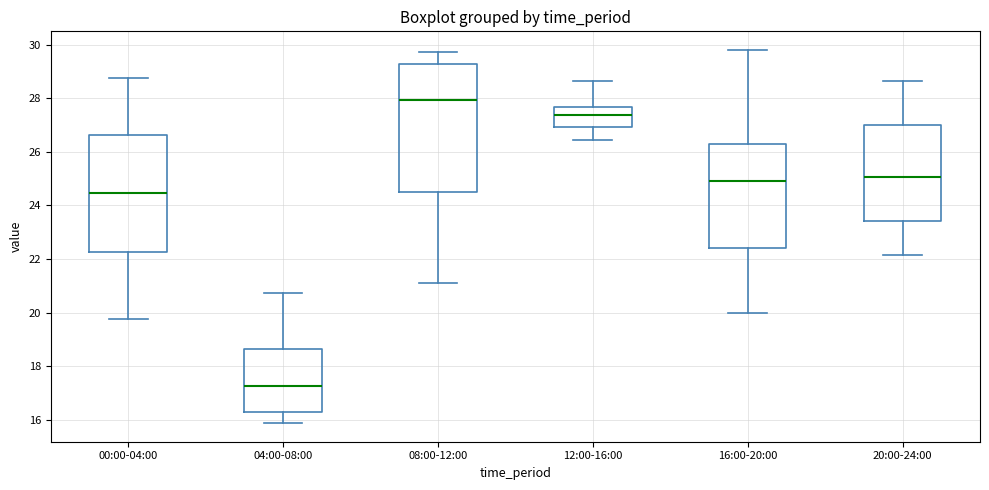

Which box has the highest median line?

08:00-12:00